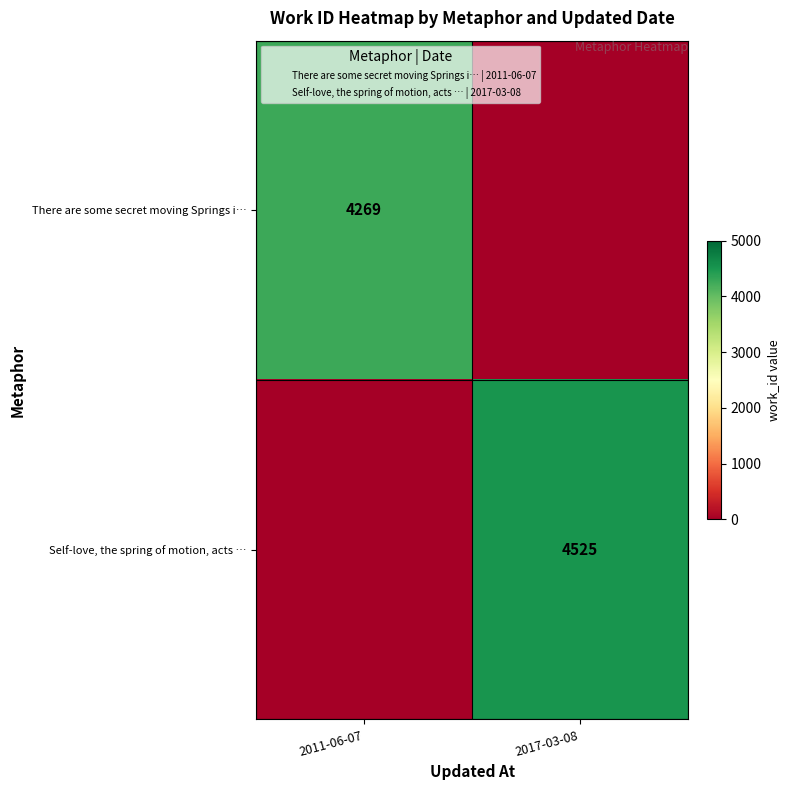

How many values in the There are some secret moving Springs i… series are below 4269?

1